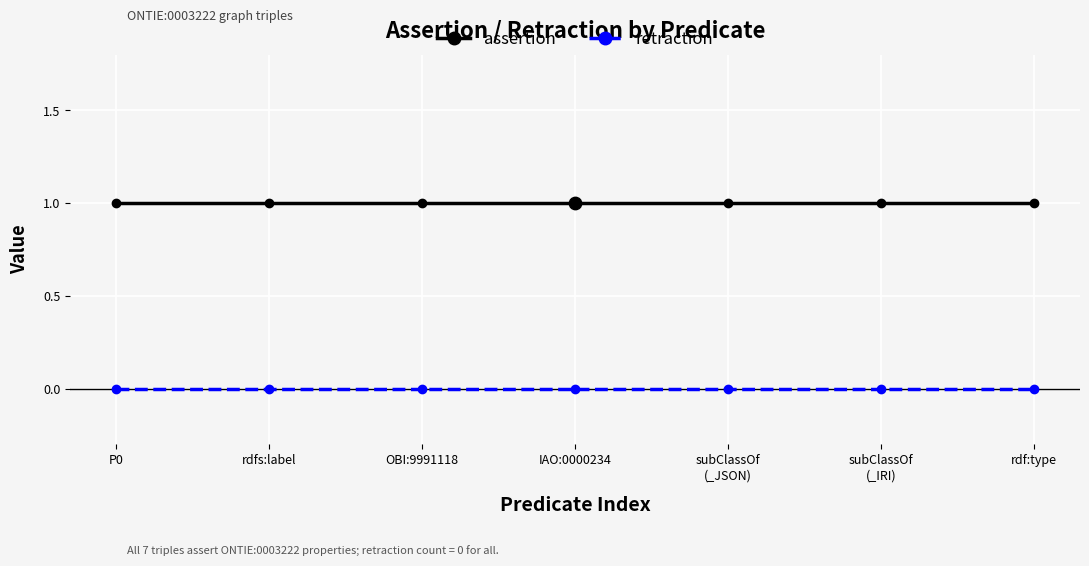

What are all the series names shown in the legend?

assertion, retraction